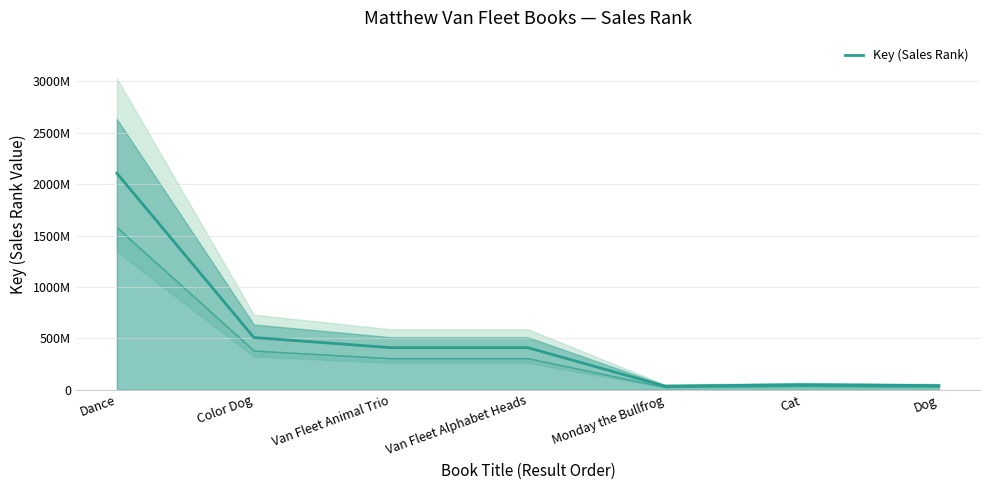

At which category does the data reach its first local peak?

Cat